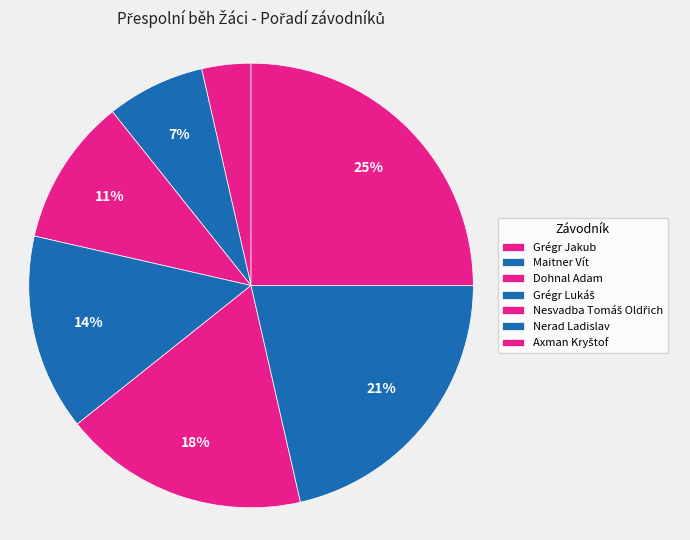

Is Dohnal Adam the majority of the pie?

No